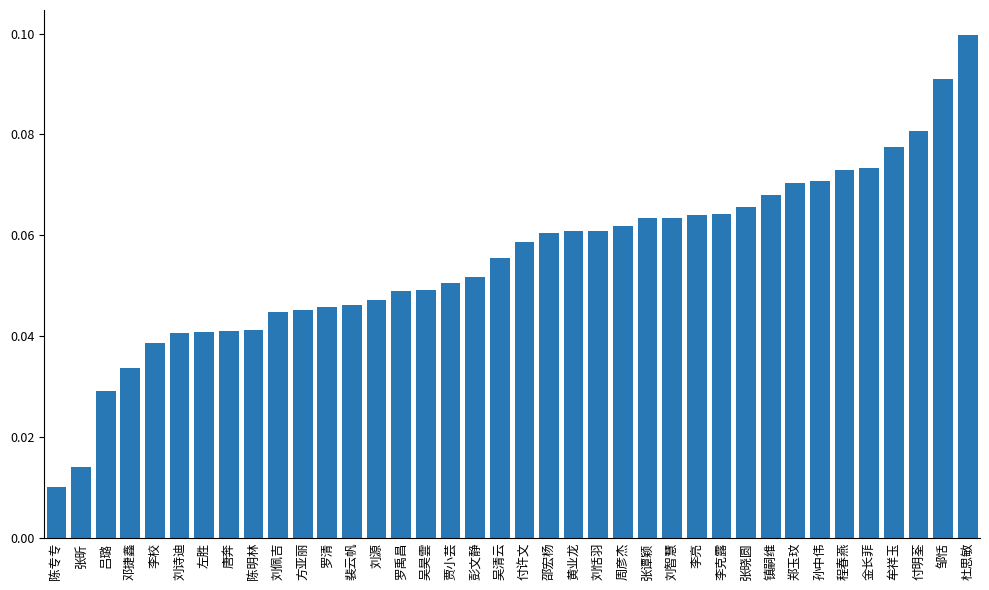

What is the sum of all values?

2.1